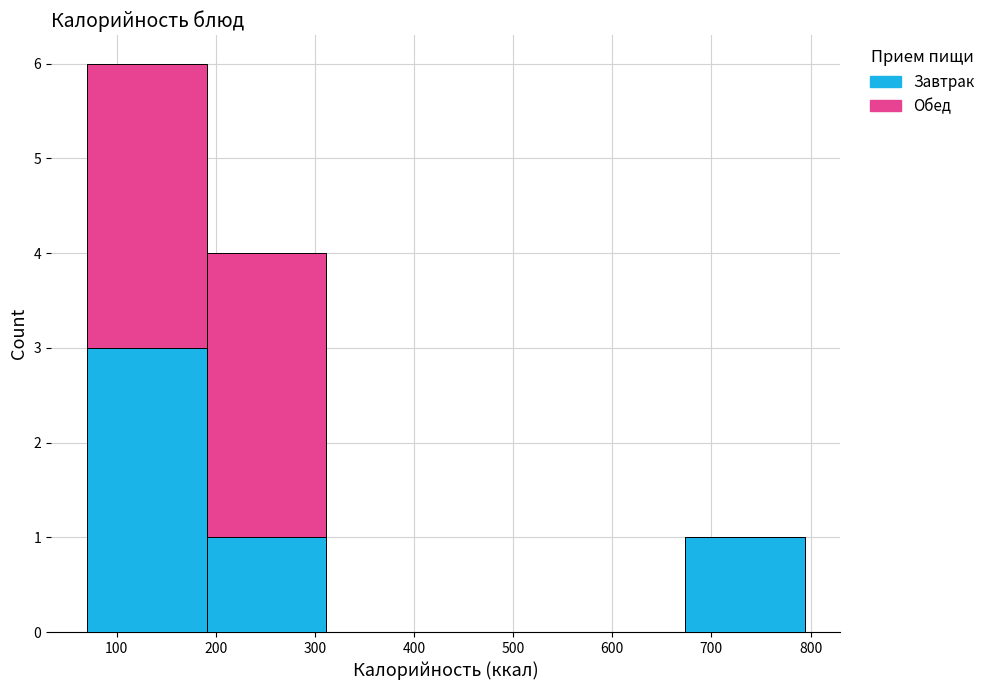

What is the total height of the stacked bar covering 70 to 190 on the x-axis? Neither the bar edges nor the heights are printed on the chart, so give them approximately, as read against the axes.

6